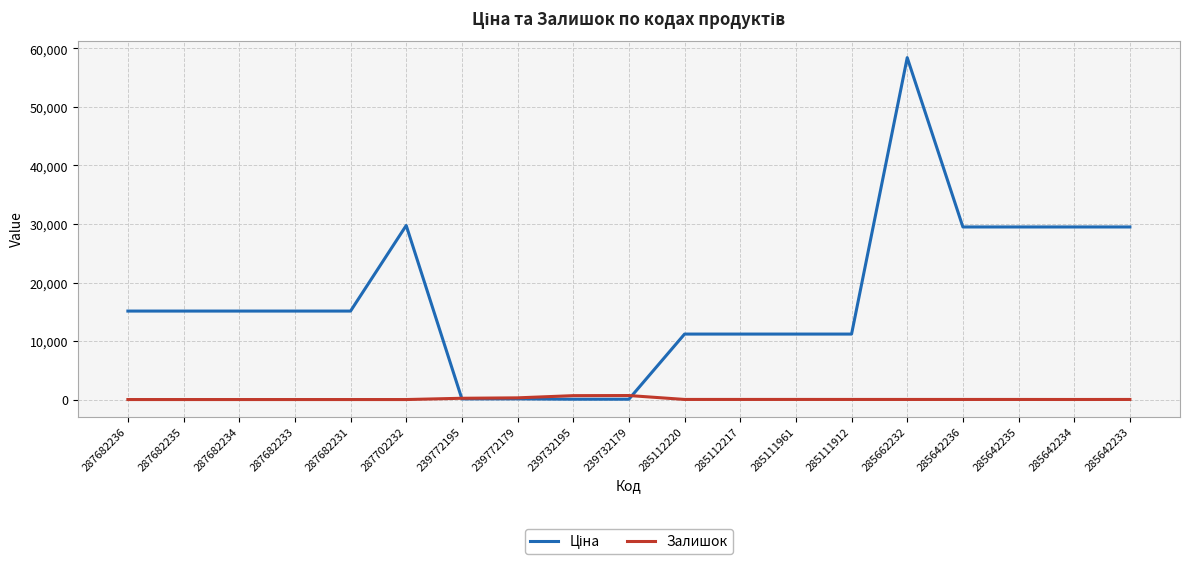

The Залишок series shows 17.0 at 285111961. True or false?

True